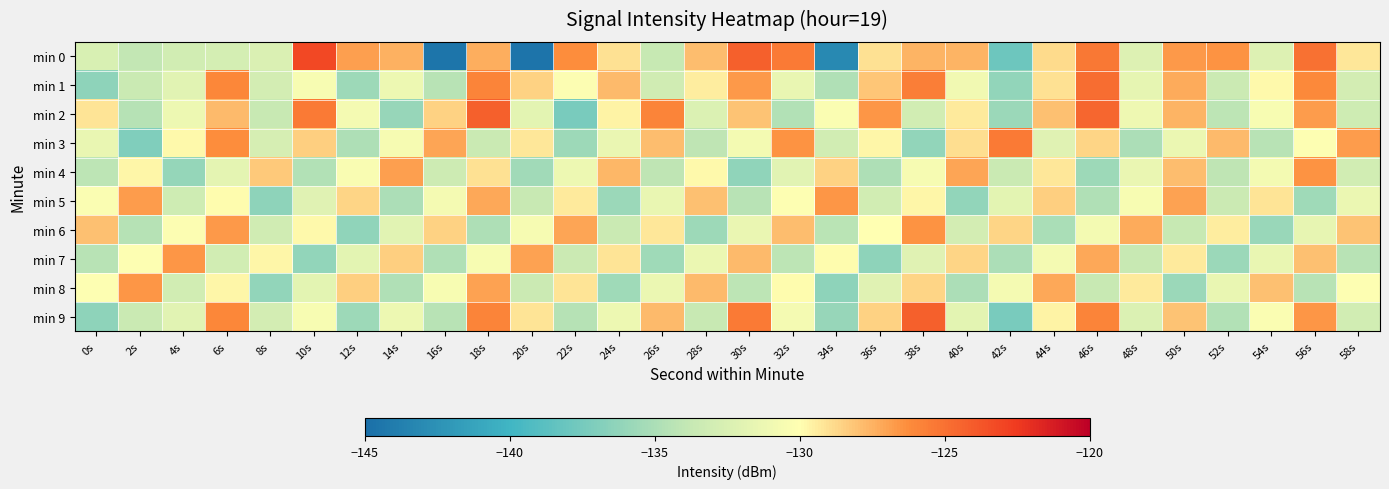

Which has a higher value, 0s or 58s?

58s